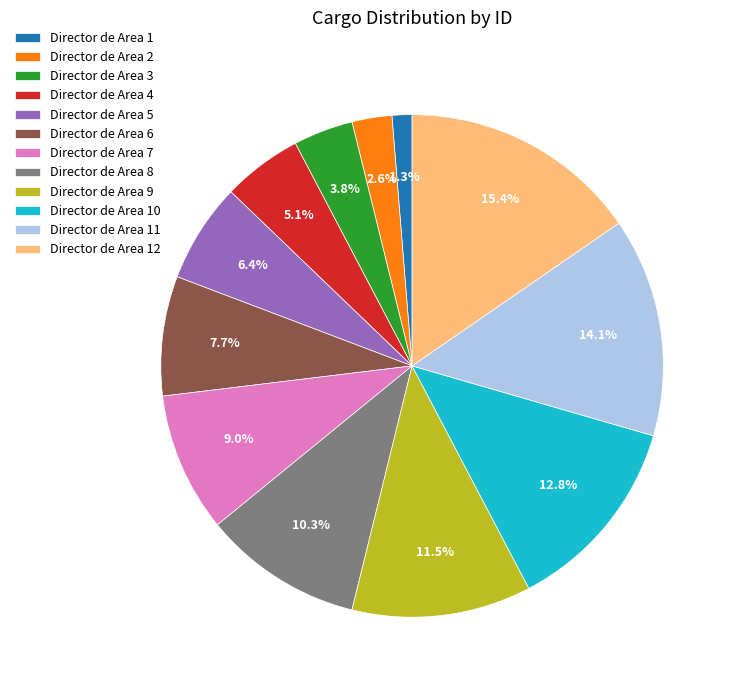

What is the total percentage of Director de Area 5 and Director de Area 6?

14.1%